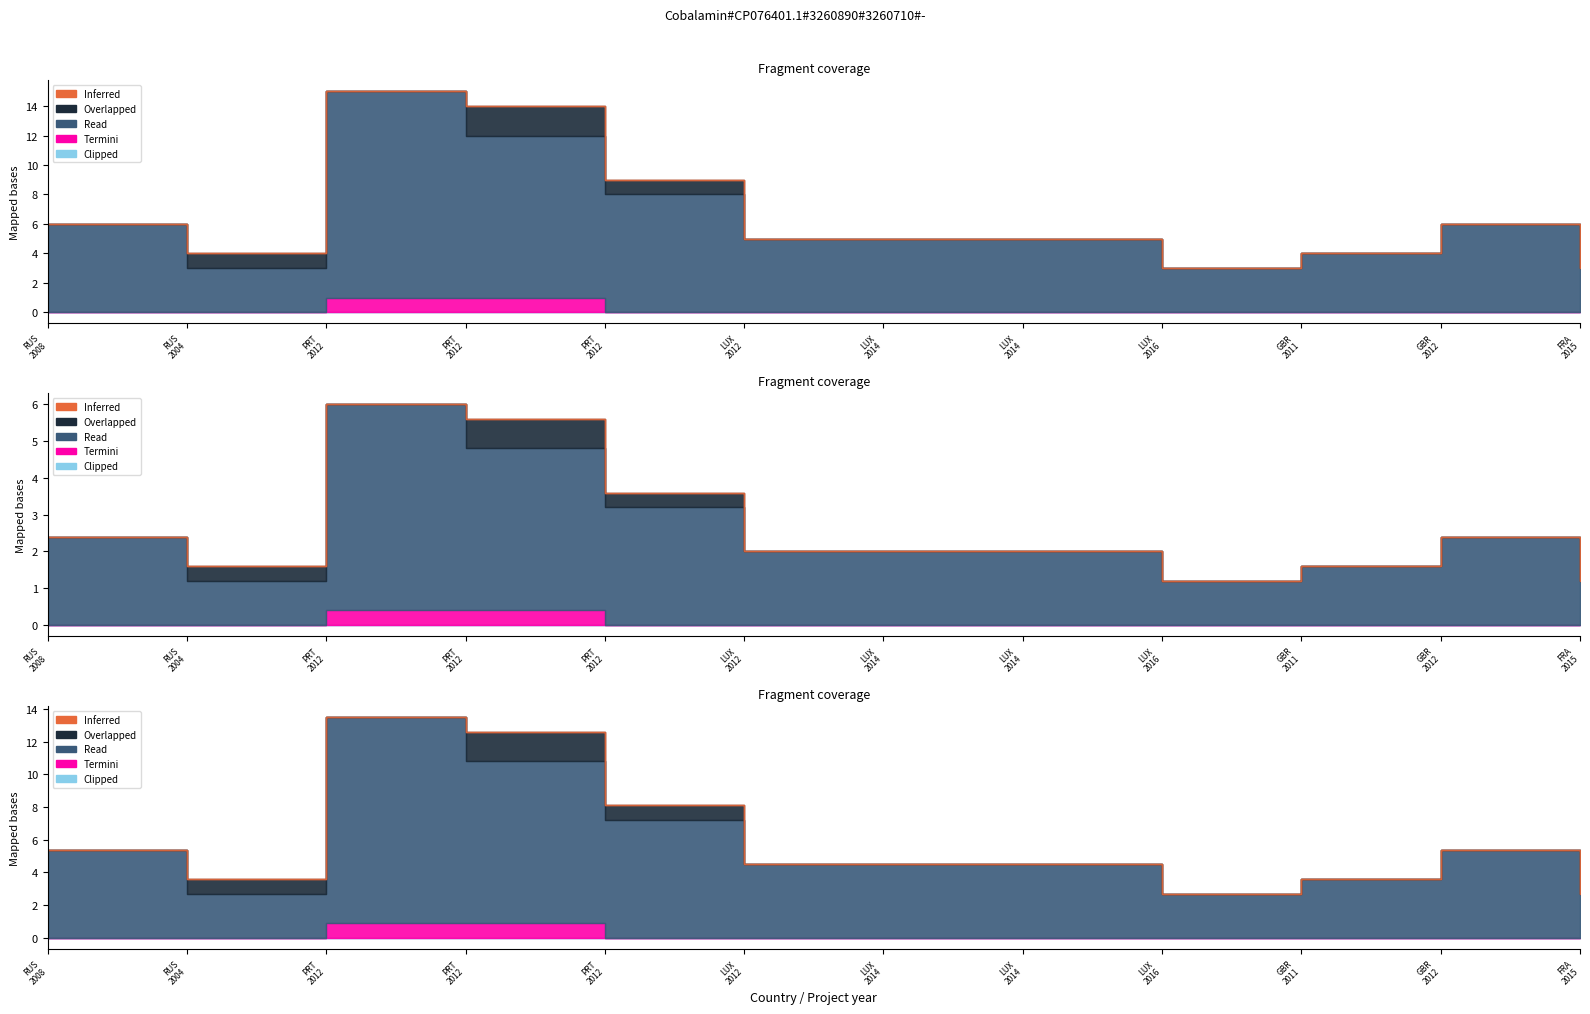

How many values in the Read series are below 5?

4